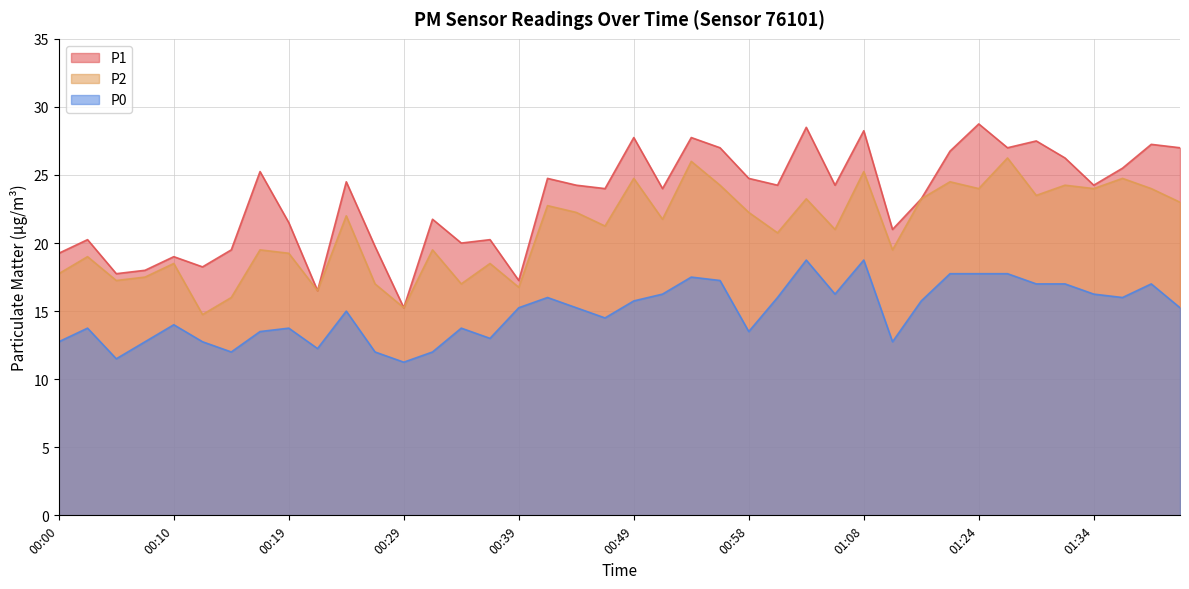

True or false: P2 and P1 cross at least once.

False